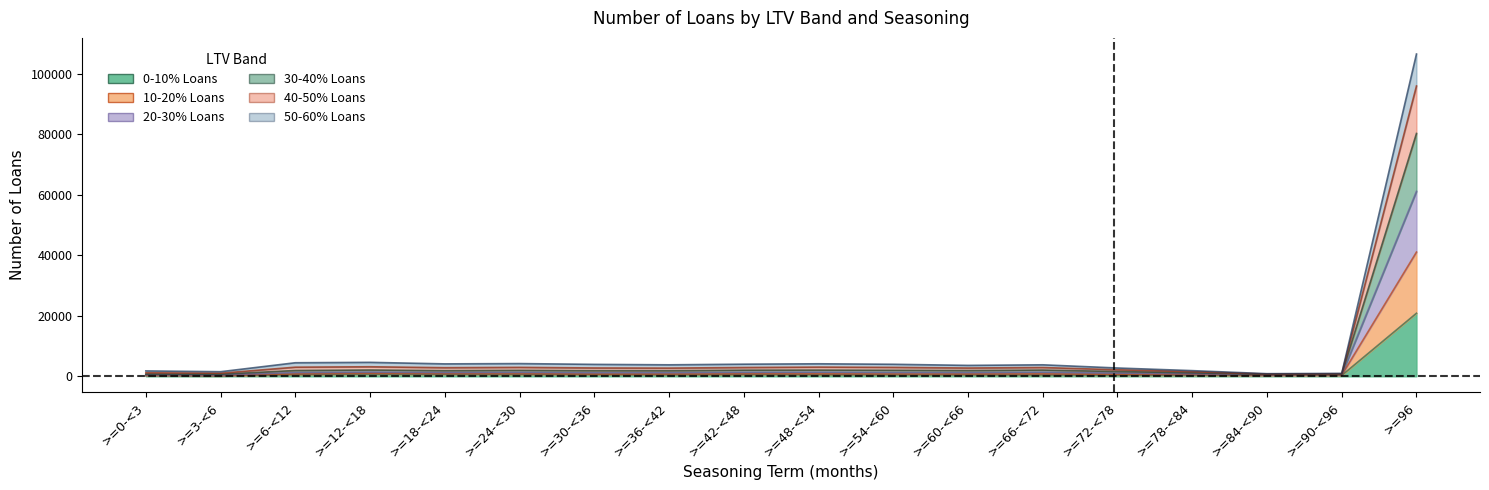

Is it true that 50-60% Loans equals 661 at >=84-<90?

False